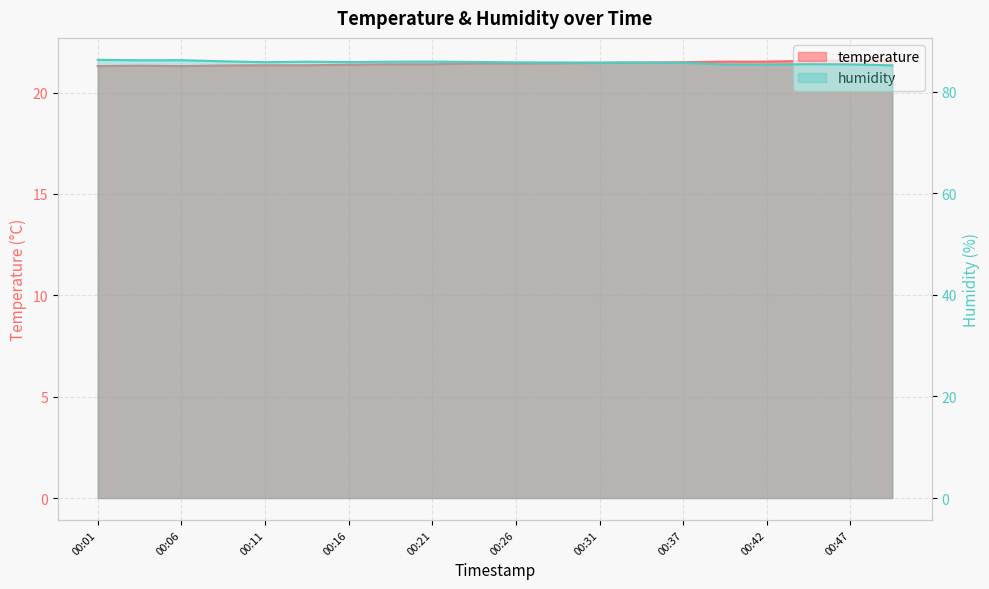

Reading left to right, extract all data points from this chart.

temperature: 00:01=21.3	00:04=21.3	00:06=21.3	00:09=21.3	00:11=21.4	00:14=21.4	00:16=21.4	00:19=21.4	00:21=21.4	00:24=21.4	00:26=21.4	00:29=21.4	00:31=21.5	00:34=21.5	00:37=21.5	00:39=21.5	00:42=21.5	00:44=21.6	00:47=21.6	00:50=21.6
humidity: 00:01=86.3	00:04=86.2	00:06=86.2	00:09=86.0	00:11=85.8	00:14=85.9	00:16=85.8	00:19=85.9	00:21=85.9	00:24=85.9	00:26=85.8	00:29=85.8	00:31=85.7	00:34=85.8	00:37=85.7	00:39=85.4	00:42=85.3	00:44=85.4	00:47=85.4	00:50=85.2